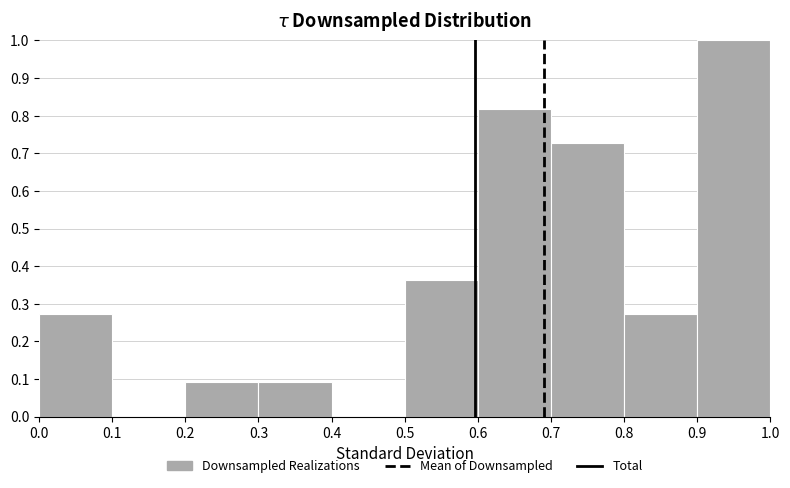

Reading left to right, transcribe this chart: for each bar, give the range it covers on the x-axis and its height. The values are not printed on the chart, so give them approximately, as read against the axis.

0.0 to 0.1: 0.27
0.1 to 0.2: 0
0.2 to 0.3: 0.09
0.3 to 0.4: 0.09
0.4 to 0.5: 0
0.5 to 0.6: 0.36
0.6 to 0.7: 0.82
0.7 to 0.8: 0.73
0.8 to 0.9: 0.27
0.9 to 1.0: 1.00